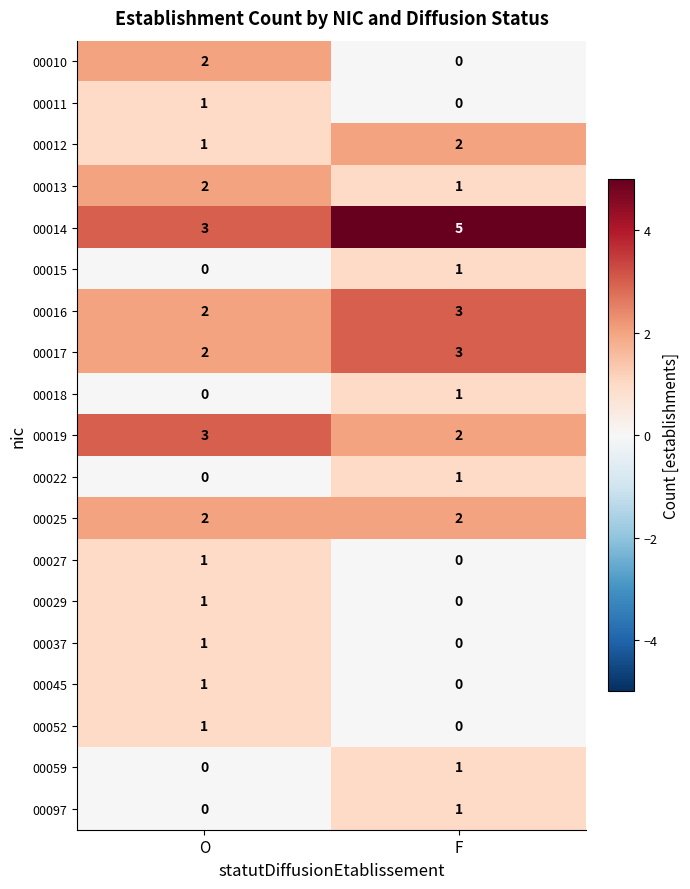

True or false: 00012 has a value of 3 at F.

False